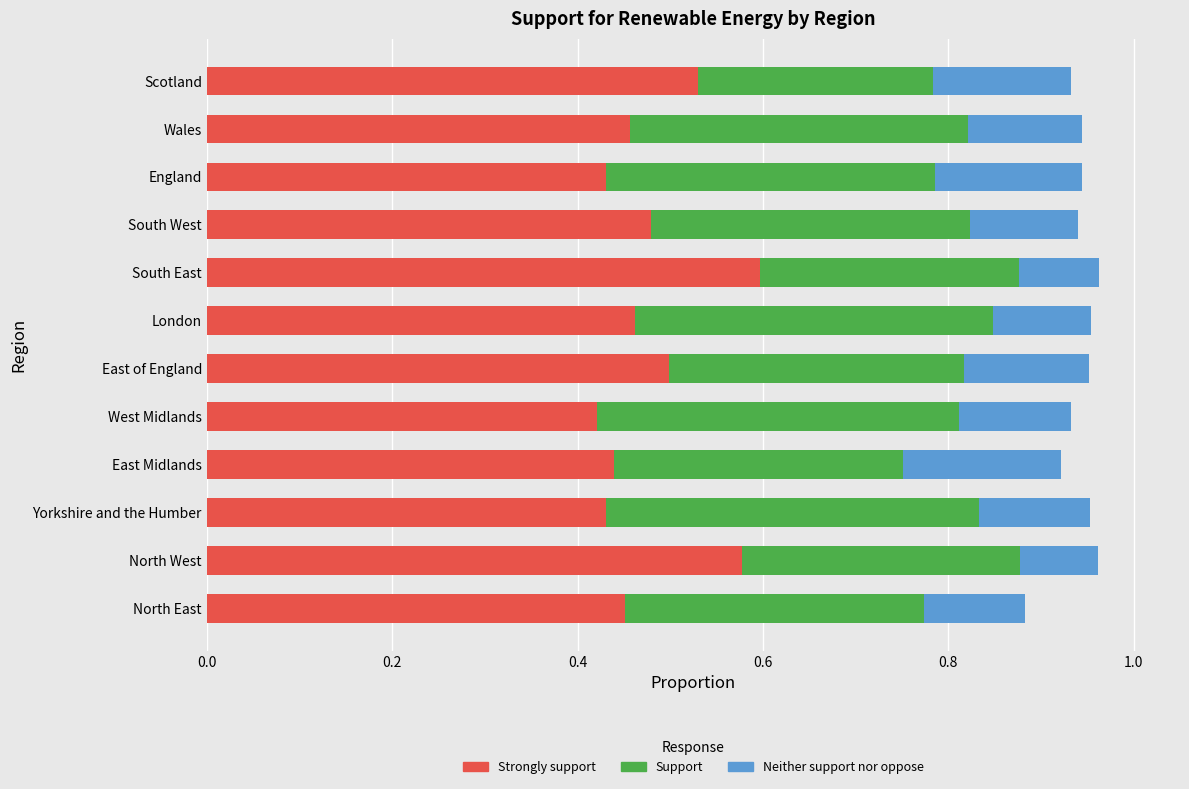

What is the total value across all series at South West?

0.9